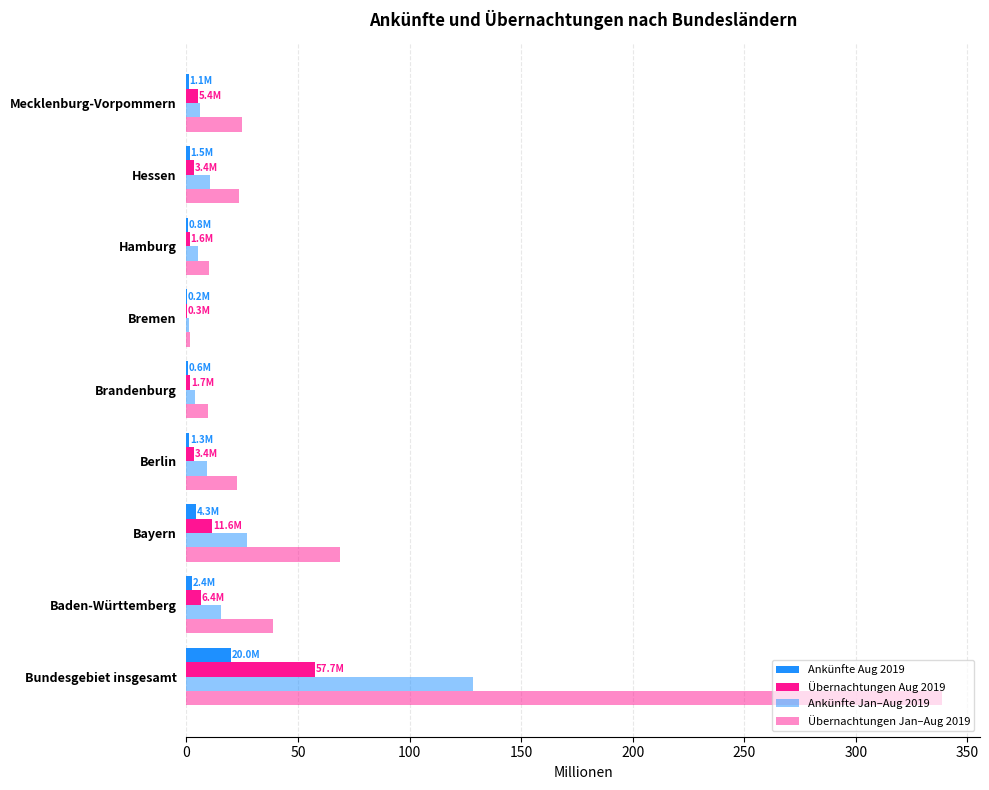

What is the difference between the maximum and minimum values in the Ankünfte Jan–Aug 2019 series?

127.3